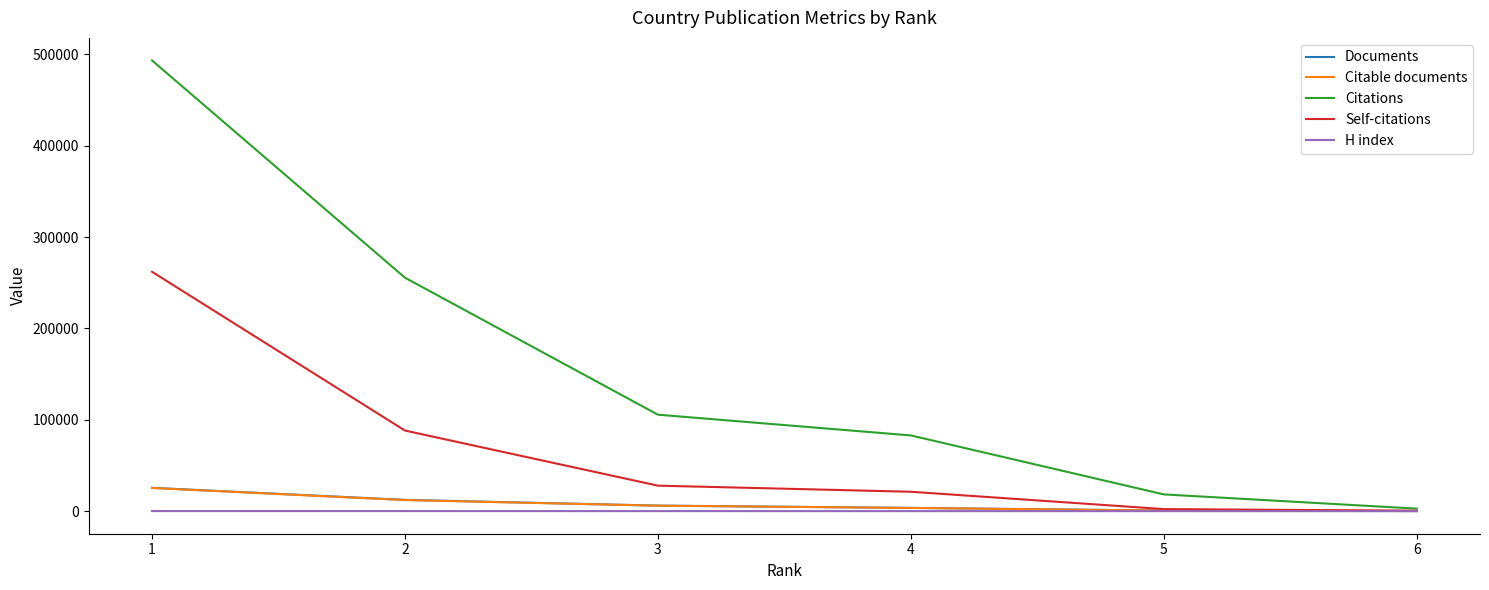

Which series has the largest total across all categories?

Citations